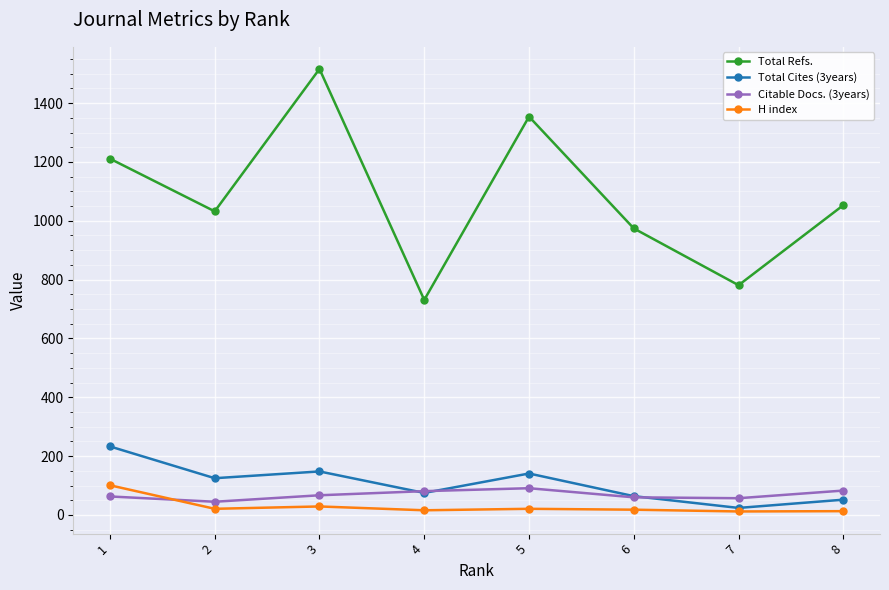

What is the lowest value of the Total Refs. series?

731